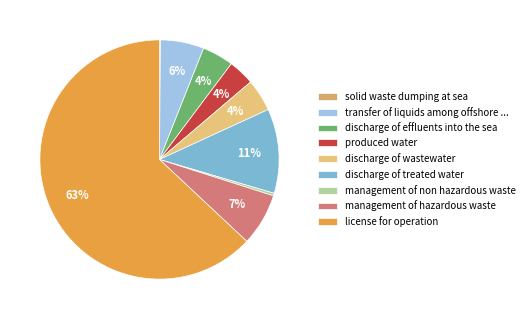

Rank the categories by value from lowest to highest.

solid waste dumping at sea, management of non hazardous waste, produced water, discharge of effluents into the sea, discharge of wastewater, transfer of liquids among offshore installations, management of hazardous waste, discharge of treated water, license for operation